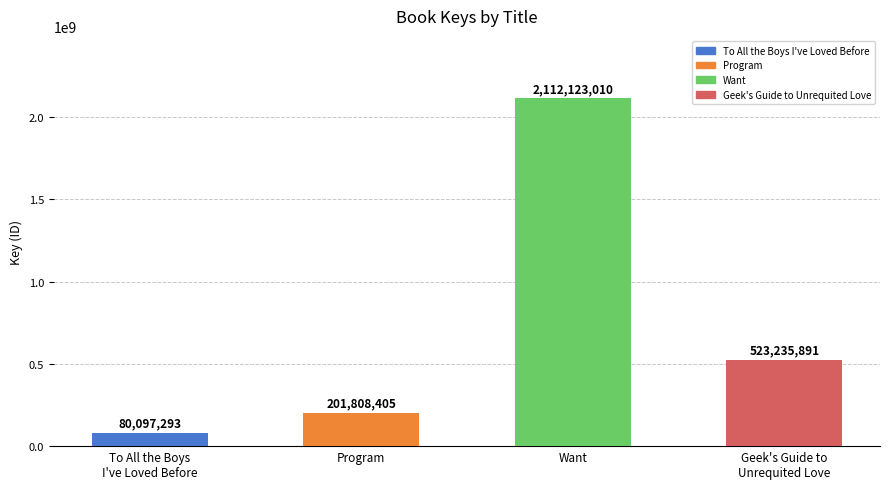

Approximately how many times larger is the value at Want compared to Program?

10.5